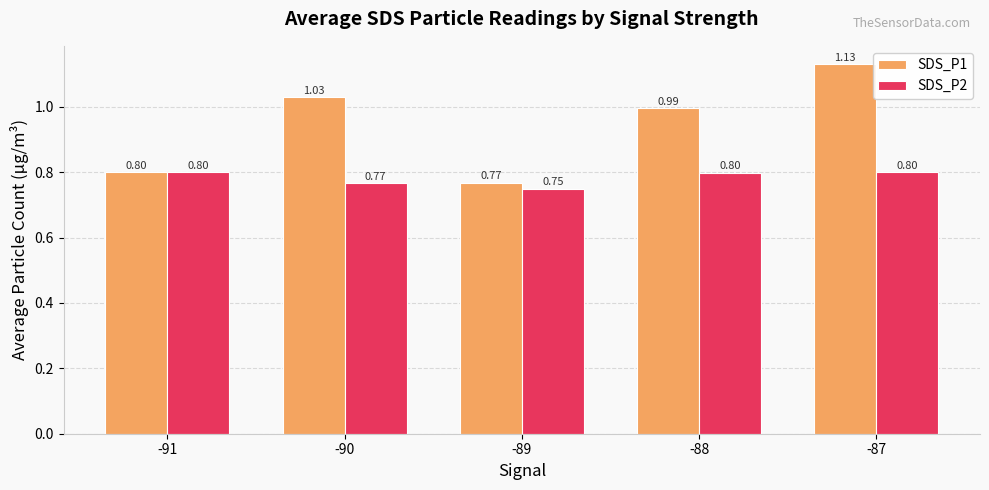

The SDS_P2 series shows 0.8 at -88. True or false?

True